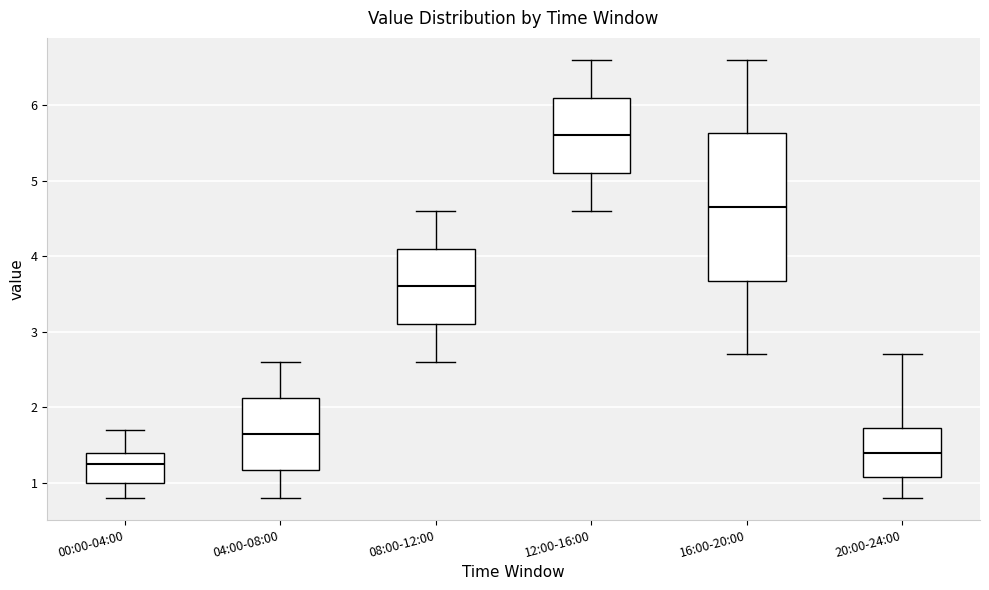

Which box's median line is the highest?

12:00-16:00